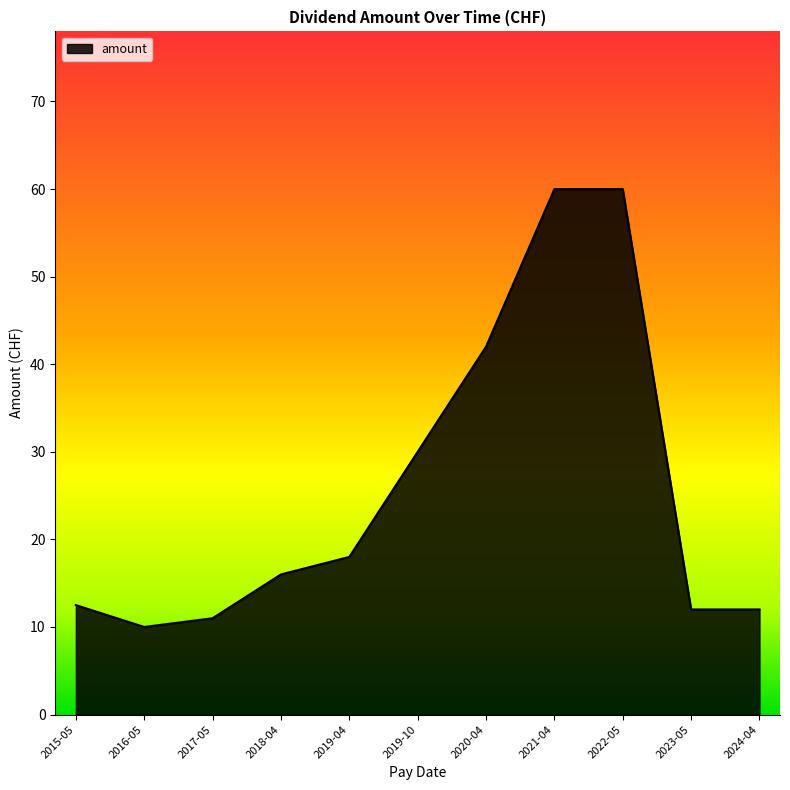

Does the chart display data point markers on the line(s)?

No